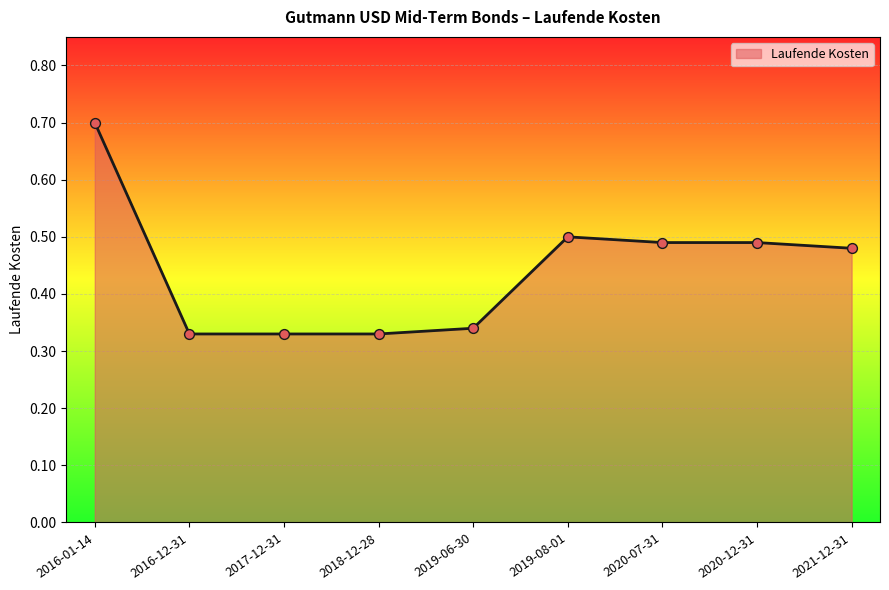

What is the change in value from 2016-01-14 to 2018-12-28?

-0.4